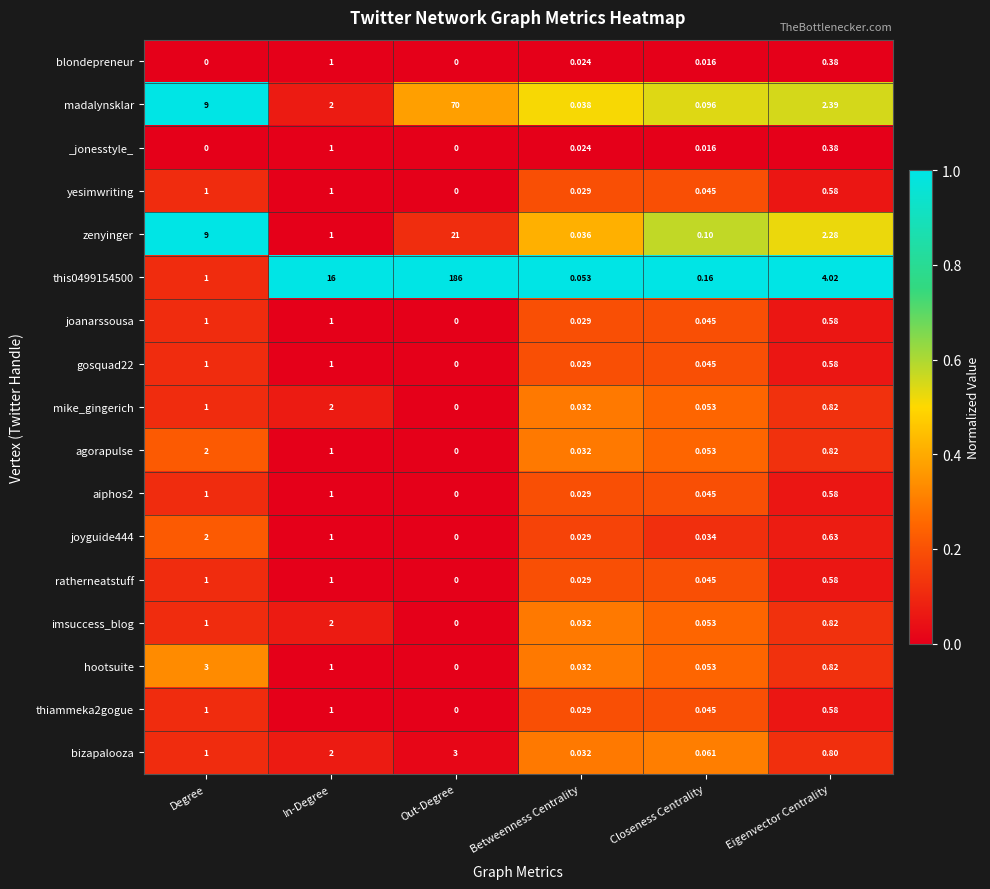

Which series changed the most between Degree and Closeness Centrality?

madalynsklar